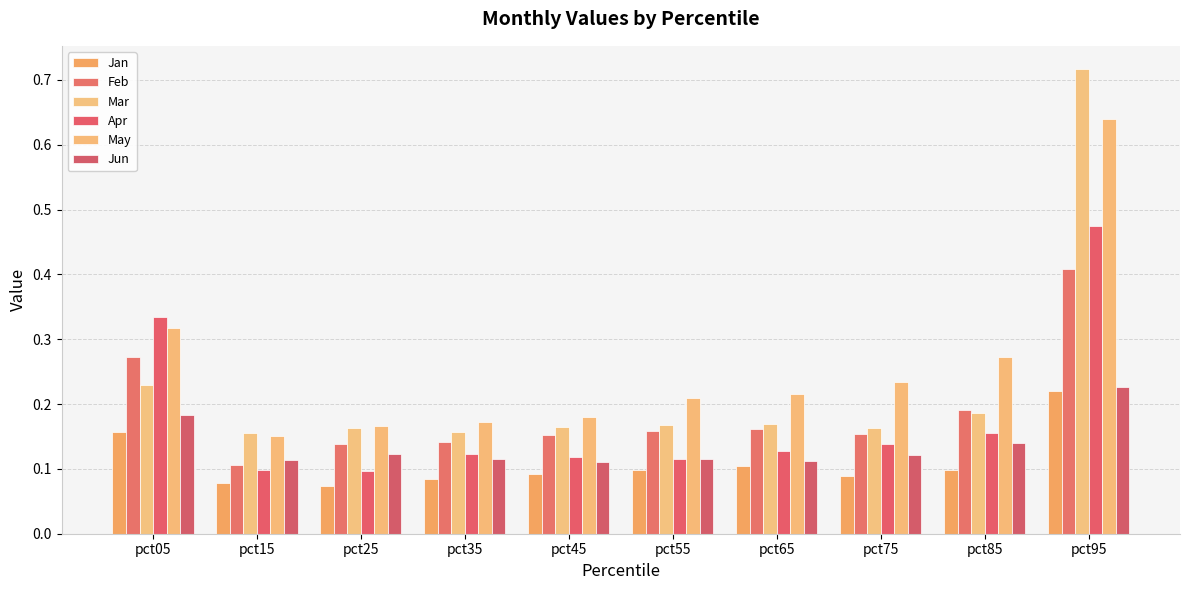

How many bars are there in total?

60